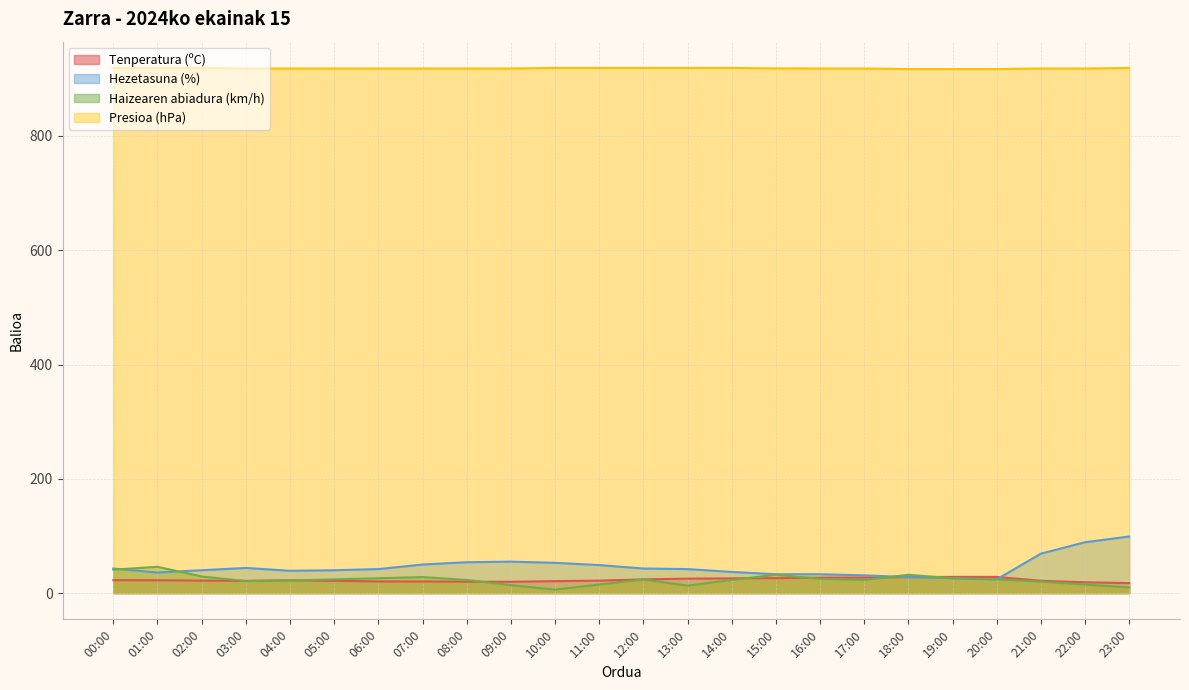

At which category does Tenperatura (ºC) reach its first local peak?

04:00